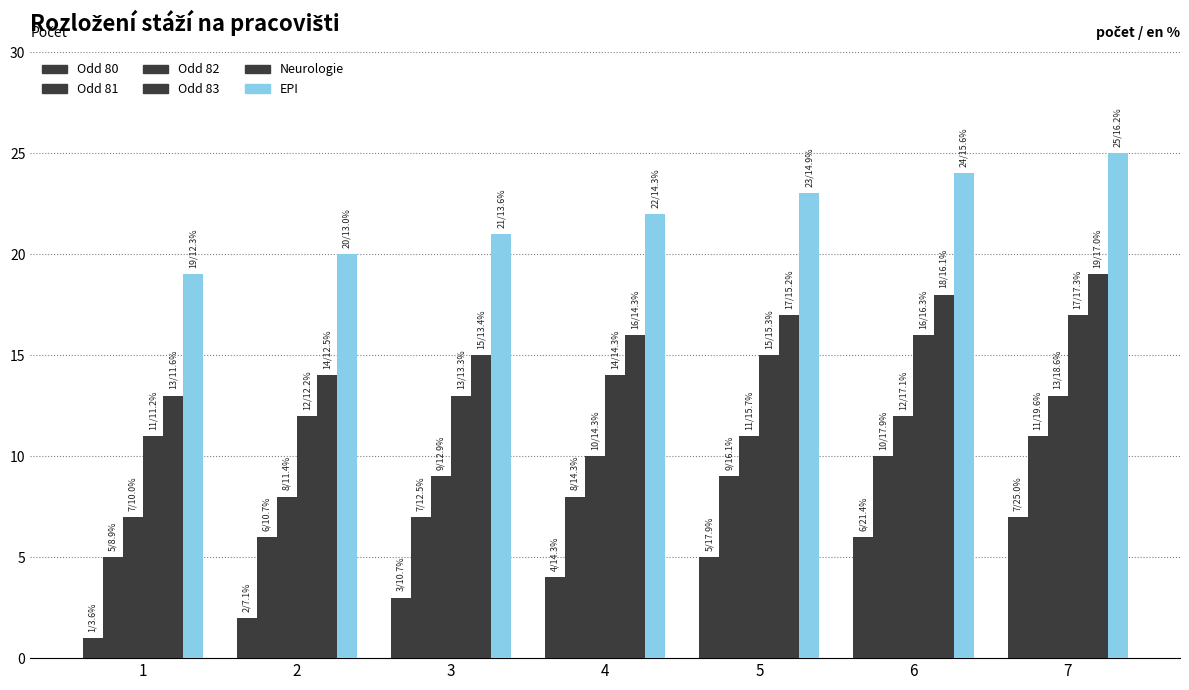

What is the lowest value of the Odd 82 series?

7